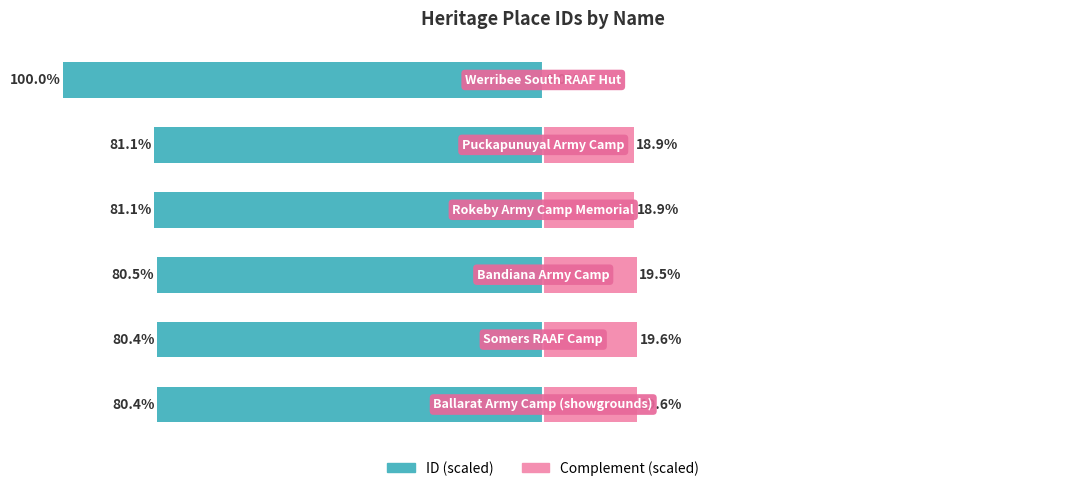

What is the value of the Complement (scaled) bar at the 2nd from the left?

19.6